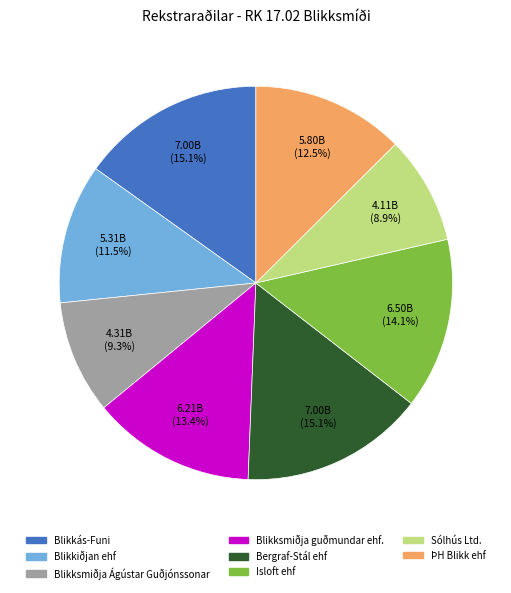

Does Blikksmiðja guðmundar ehf. represent more than half of the total?

No